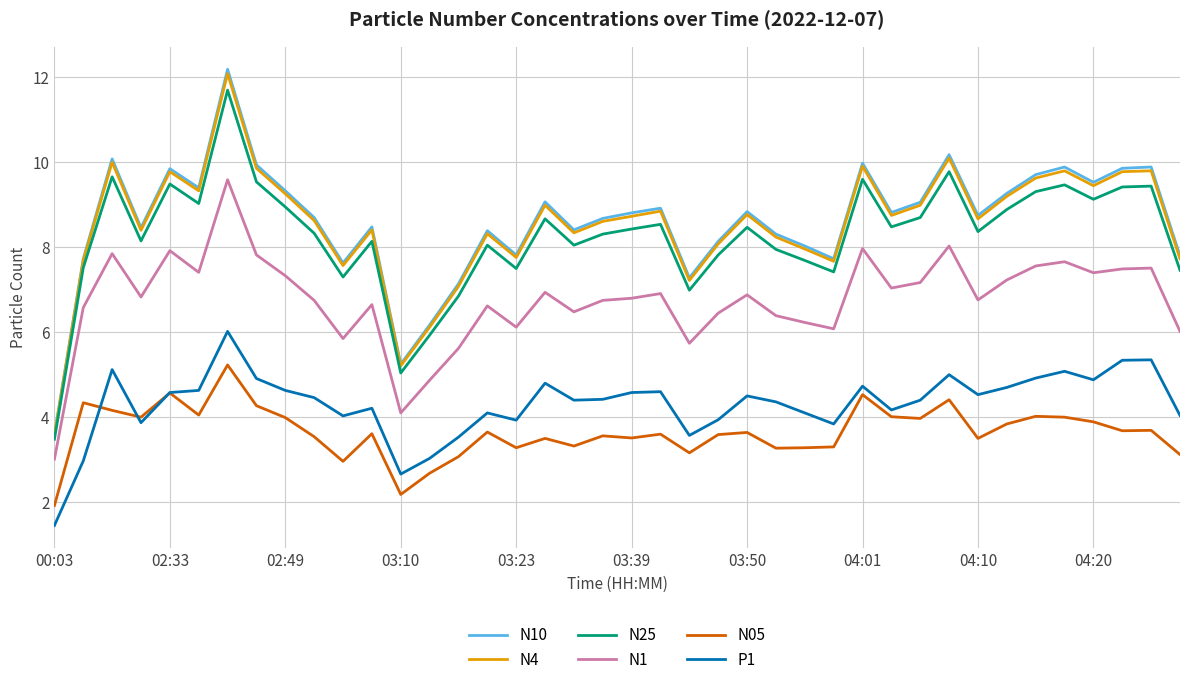

What is the highest value of the P1 series?

6.0